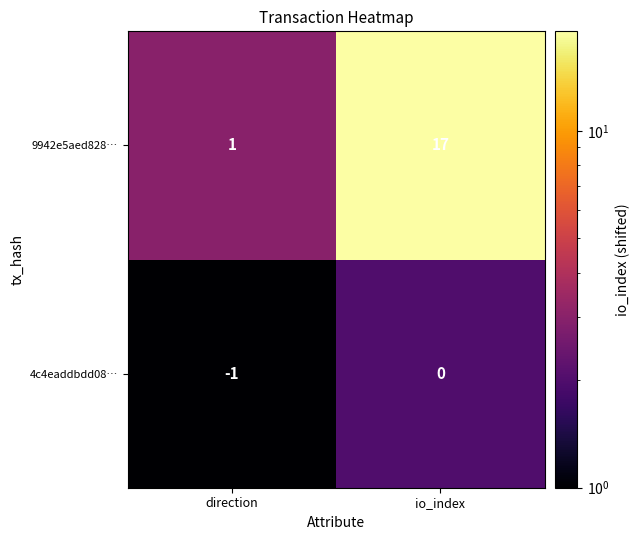

What is the approximate value of 9942e5aed828… at io_index, to the nearest 5?

15